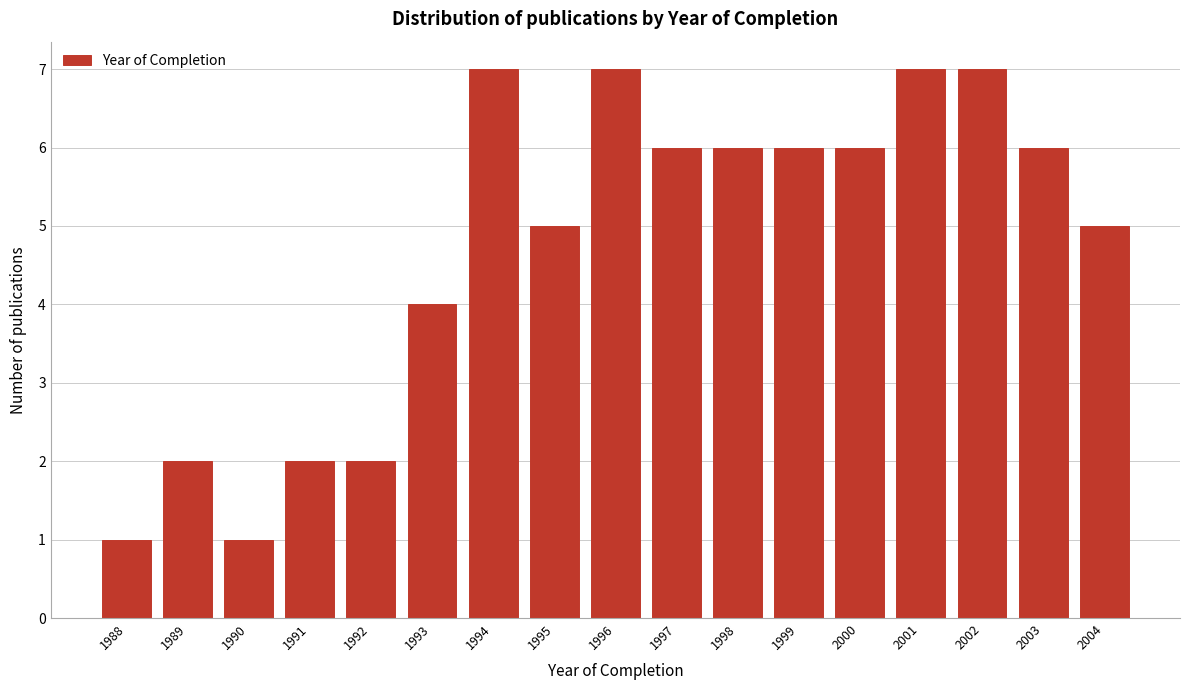

Reading left to right, list all the values displayed in this chart.

1988=1	1989=2	1990=1	1991=2	1992=2	1993=4	1994=7	1995=5	1996=7	1997=6	1998=6	1999=6	2000=6	2001=7	2002=7	2003=6	2004=5